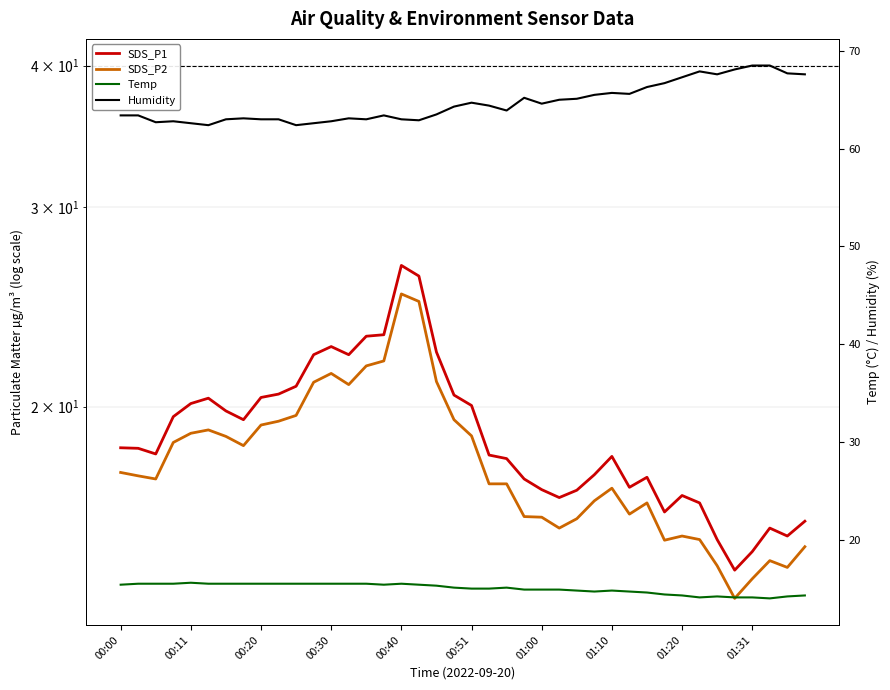

Which series changed the most between 13 and 25?

SDS_P1